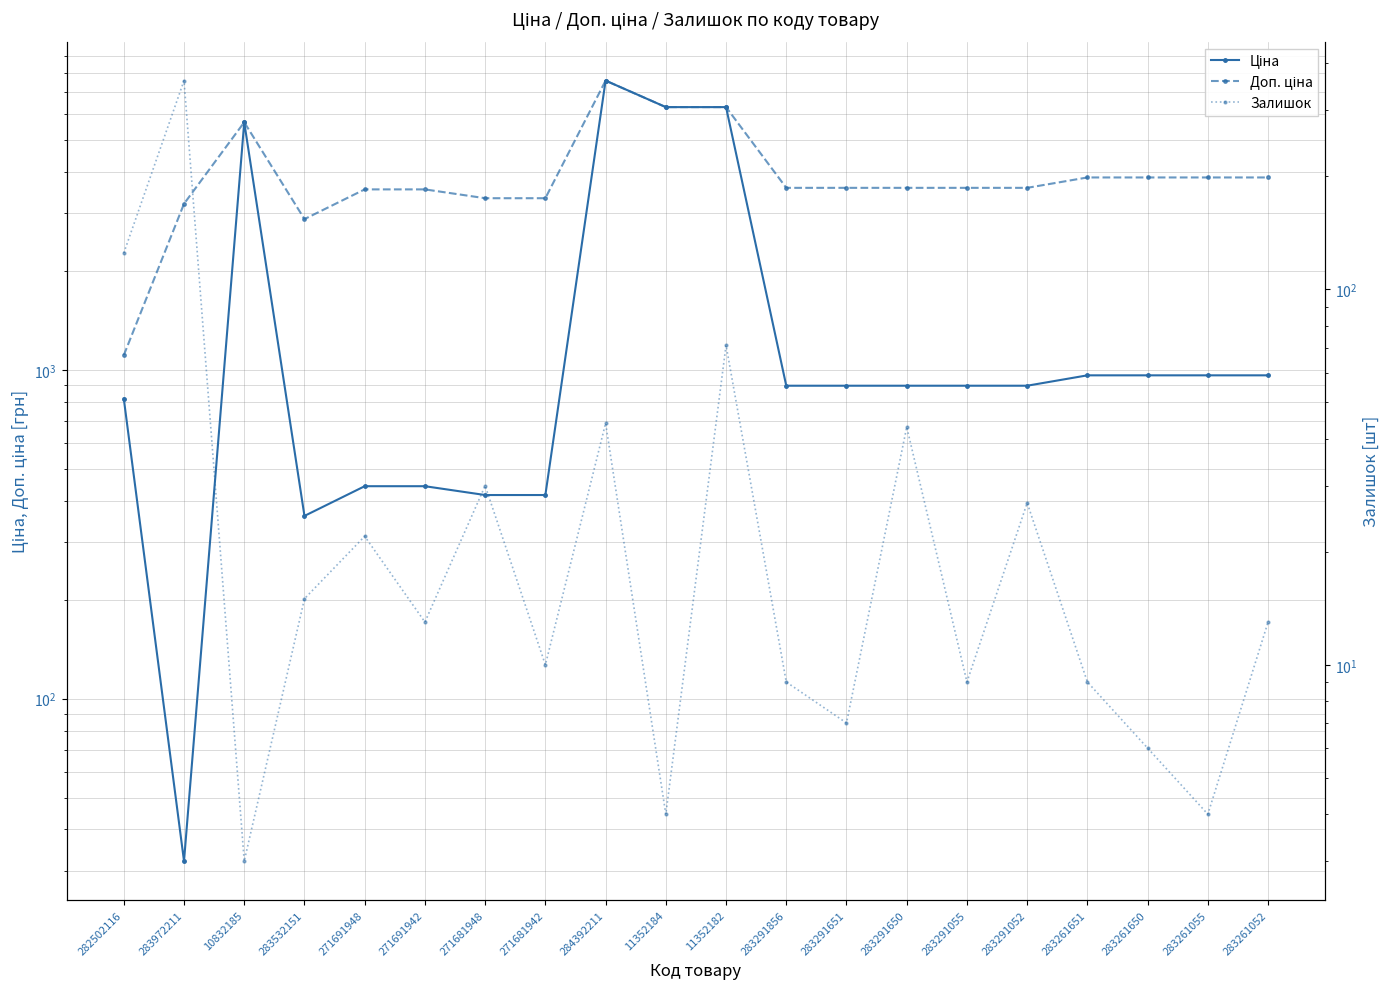

What is the label of the 19th point from the left?

283261055